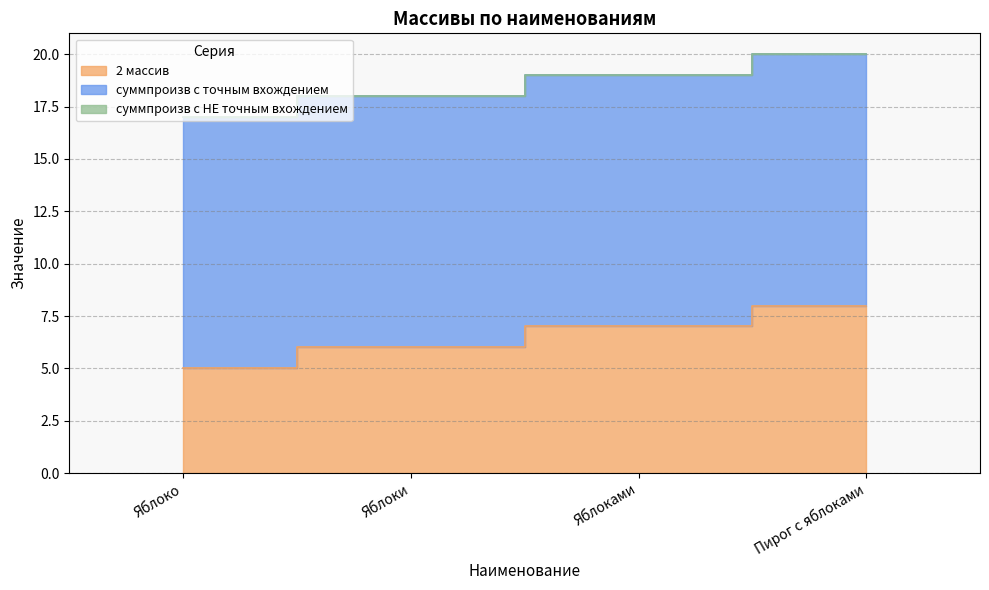

True or false: суммпроизв с НЕ точным вхождением has more than 1 interior local peaks.

False